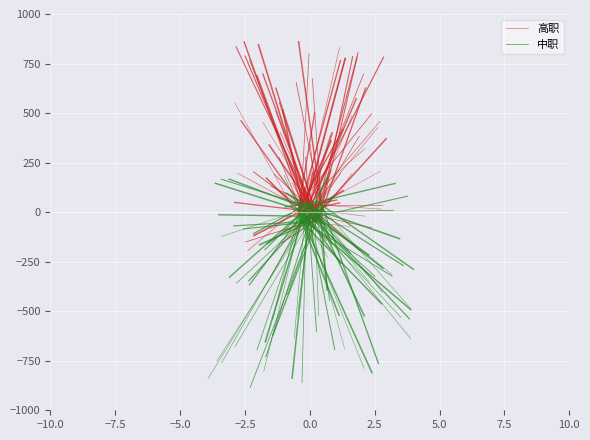

True or false: 高职 has a value of 746.7 at −7.5.

False